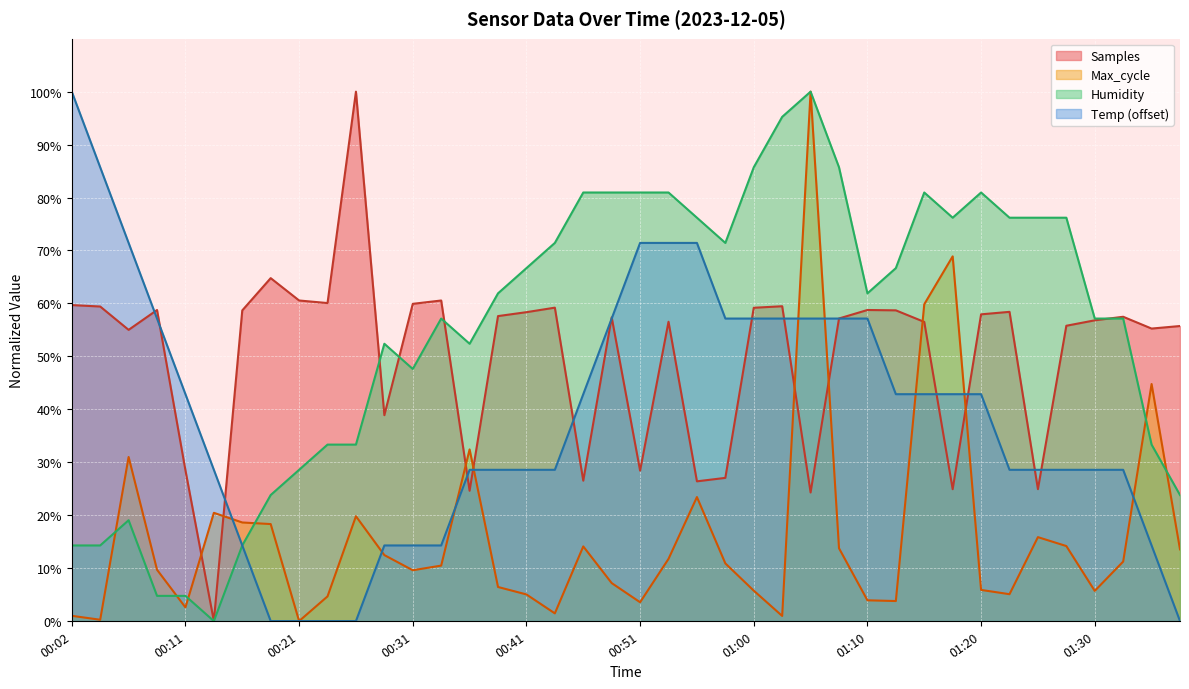

Reading left to right, what are all the values shown in this chart?

Humidity: 14.3	14.3	19.0	4.8	4.8	0.0	14.3	23.8	28.6	33.3	33.3	52.4	47.6	57.1	52.4	61.9	66.7	71.4	81.0	81.0	81.0	81.0	76.2	71.4	85.7	95.2	100.0	85.7	61.9	66.7	81.0	76.2	81.0	76.2	76.2	76.2	57.1	57.1	33.3	23.8
Temp: 100.0	85.7	71.4	57.1	42.9	28.6	14.3	0.0	0.0	0.0	0.0	14.3	14.3	14.3	28.6	28.6	28.6	28.6	42.9	57.1	71.4	71.4	71.4	57.1	57.1	57.1	57.1	57.1	57.1	42.9	42.9	42.9	42.9	28.6	28.6	28.6	28.6	28.6	14.3	0.0